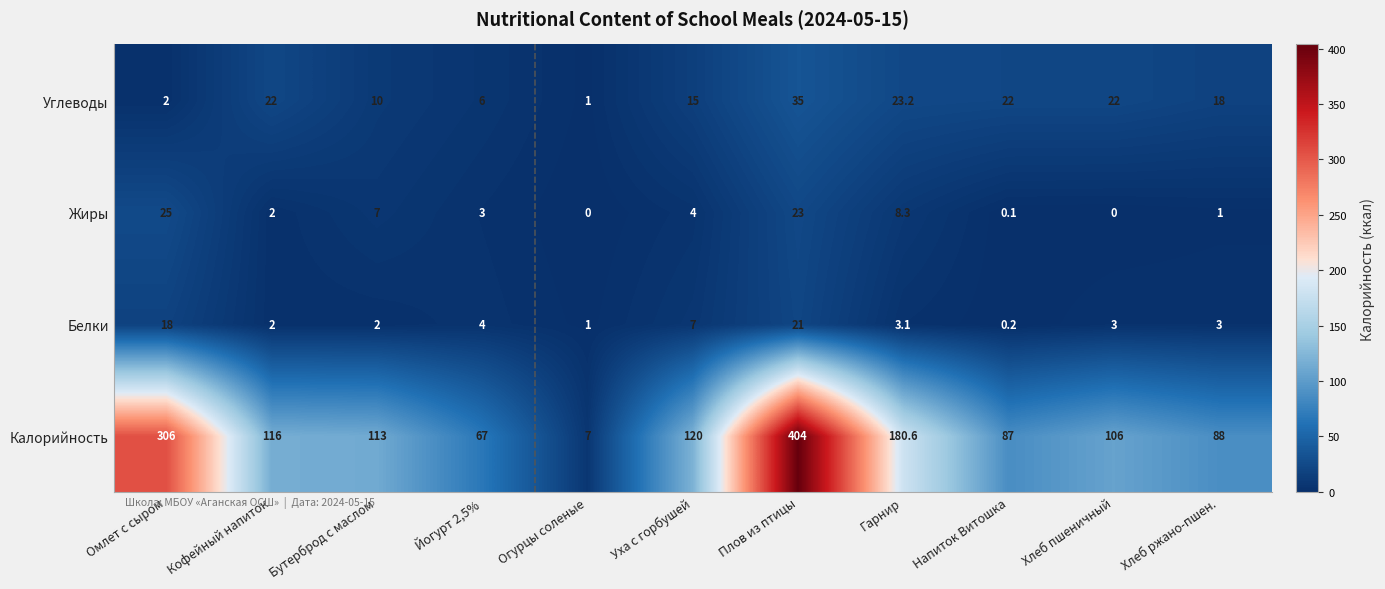

Is the value of Углеводы at Кофейный напиток greater than the value of Калорийность at Омлет с сыром?

No